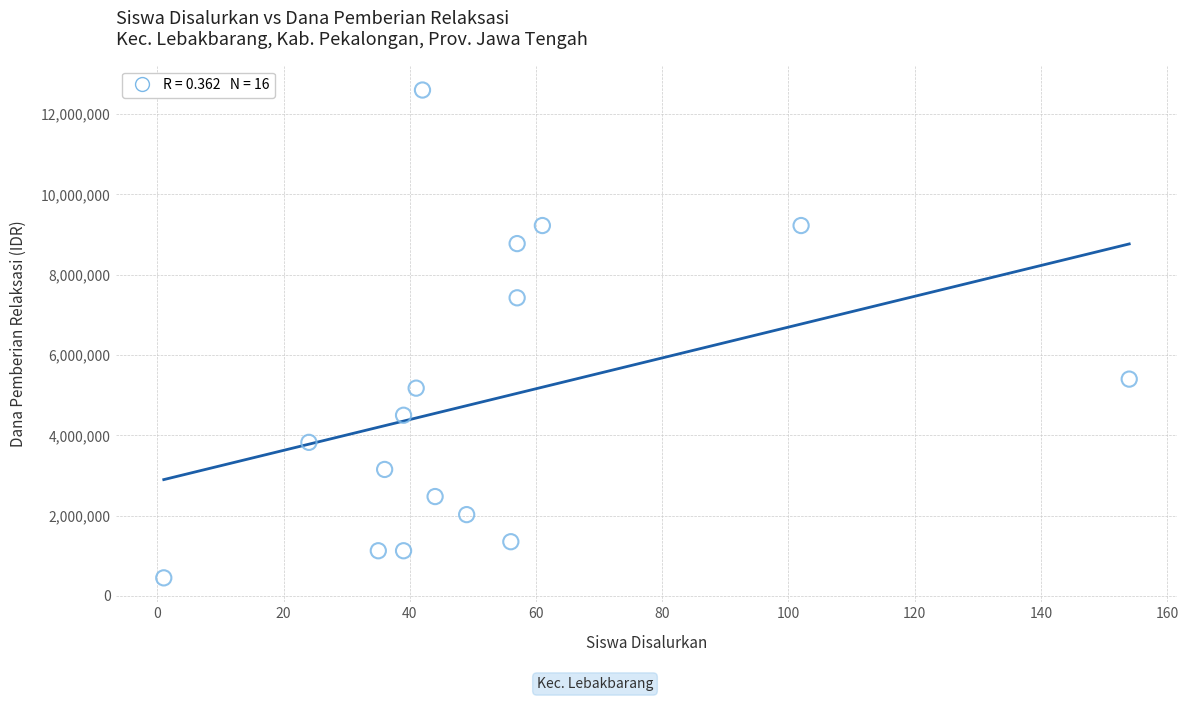

What is the range of Y values (max minus min)?

12150000